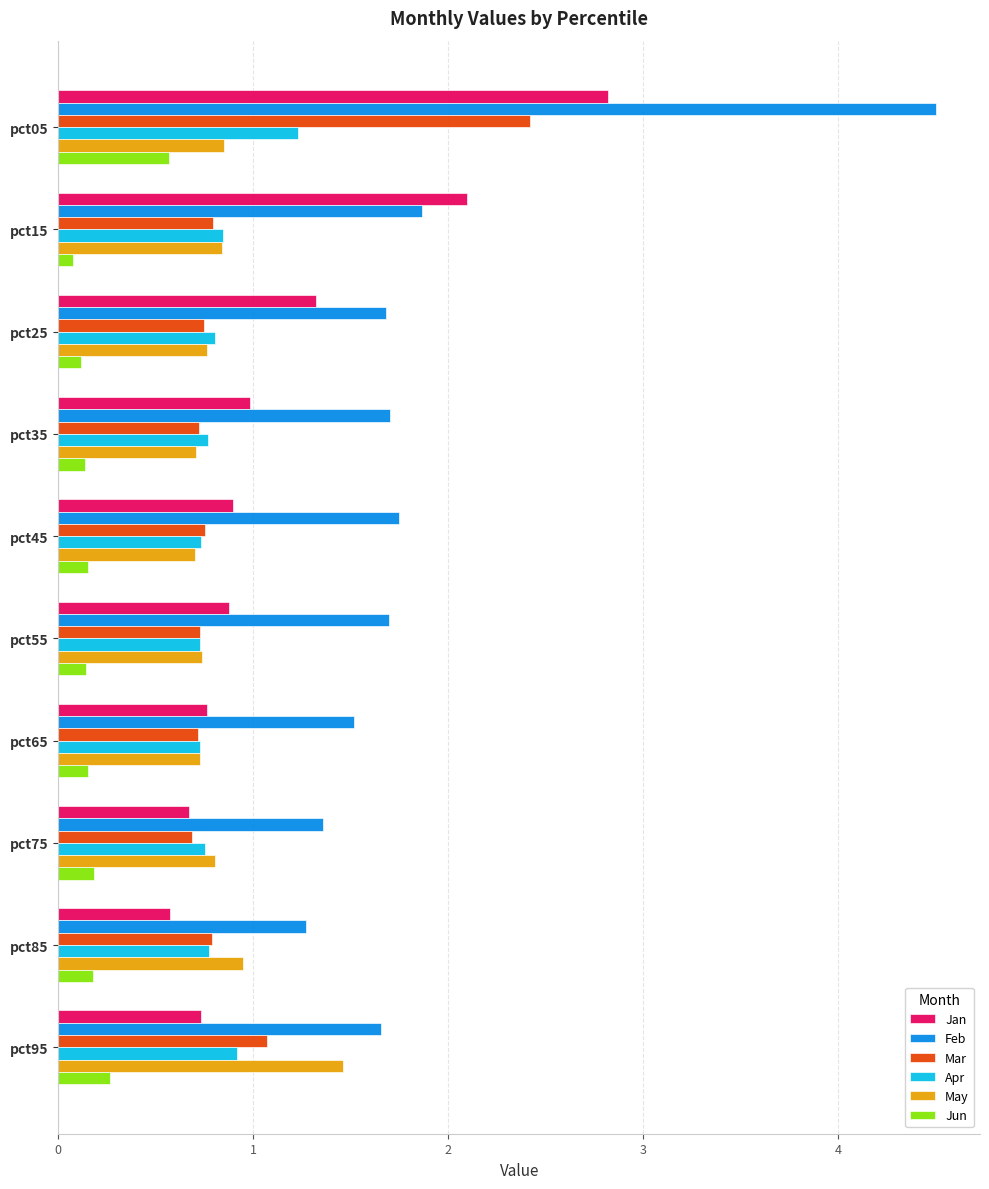

Is the value of Jan at pct55 greater than the value of Mar at pct35?

Yes